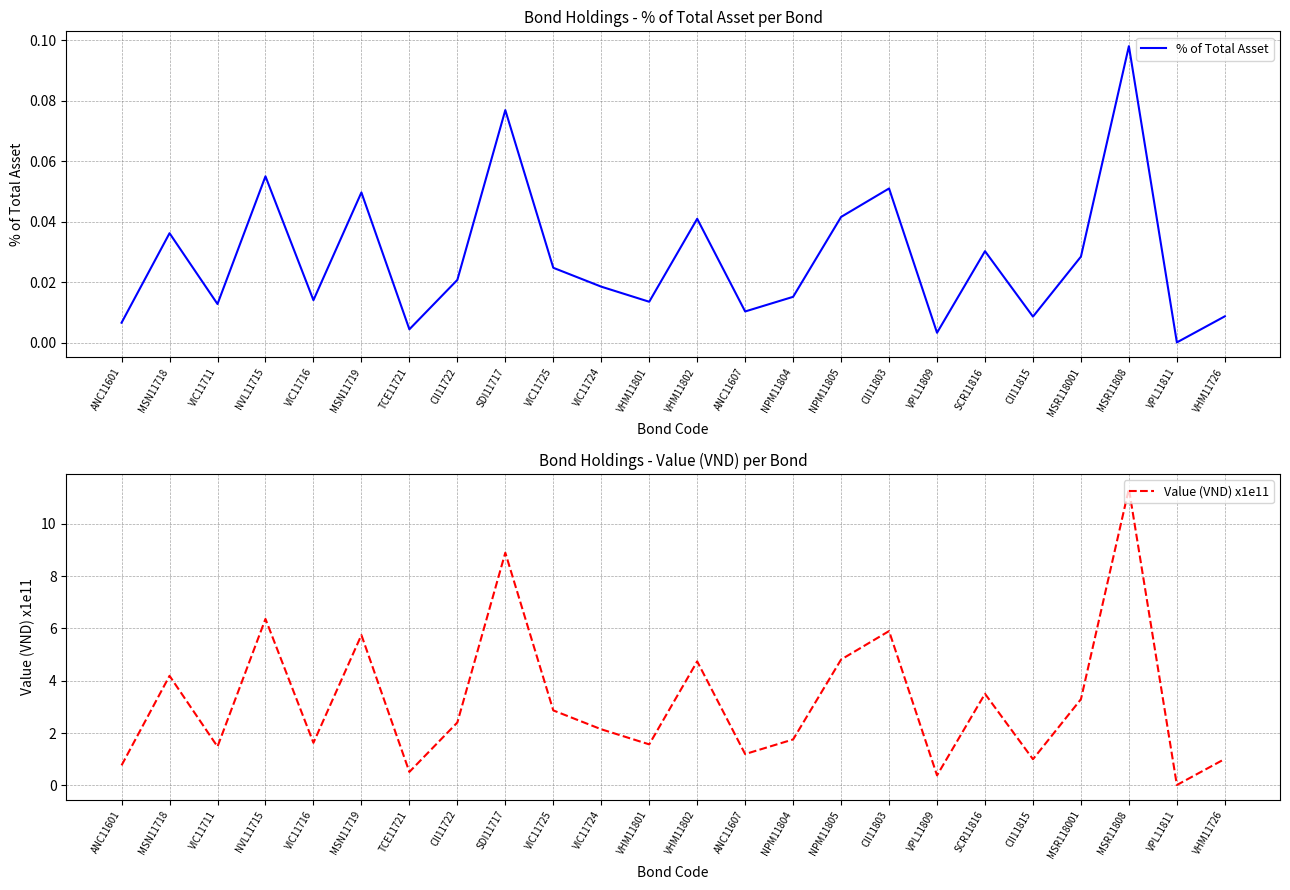

What is the sum of all % of Total Asset values?

0.7